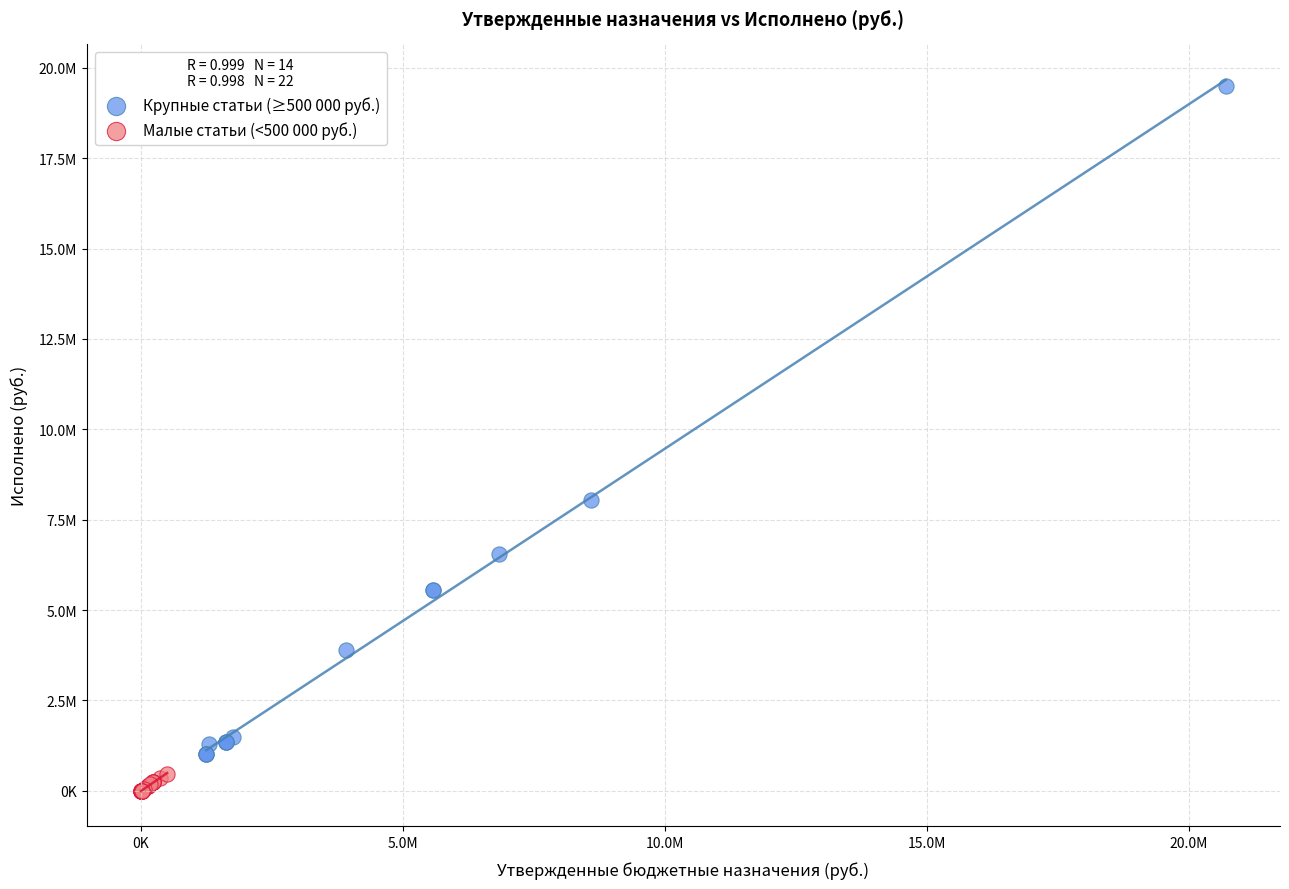

Which series reaches the maximum Y coordinate?

Крупные статьи (≥500 000 руб.)